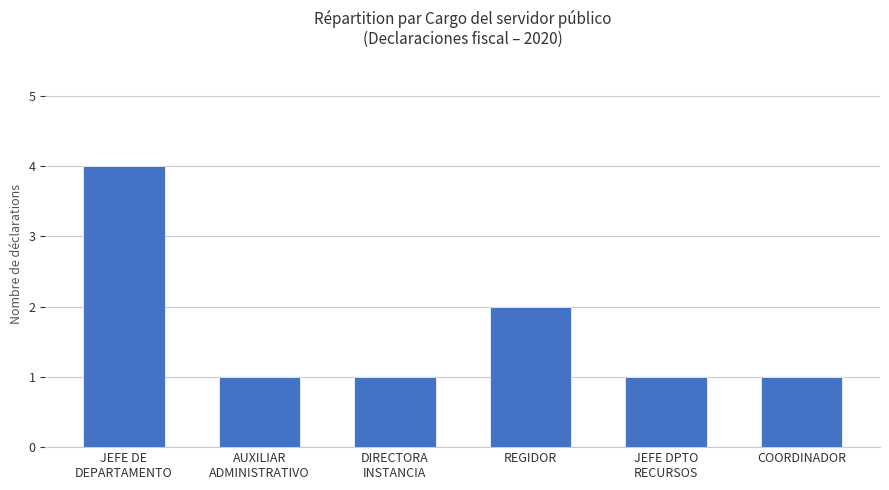

Is it true that the value at JEFE DE
DEPARTAMENTO is 3?

False